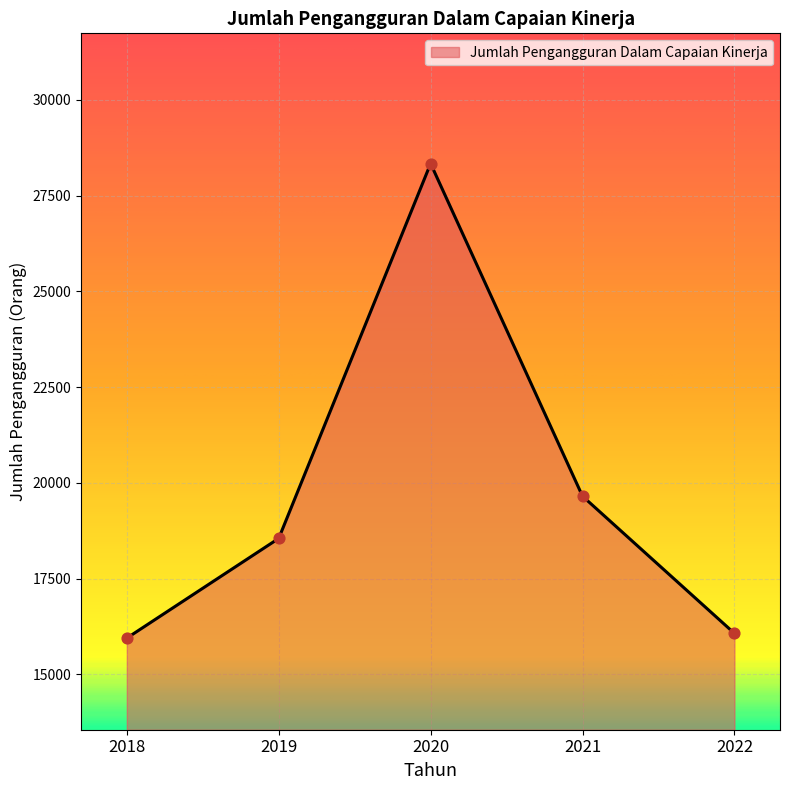

What is the ratio of the value at 2018 to the value at 2022?

1.0